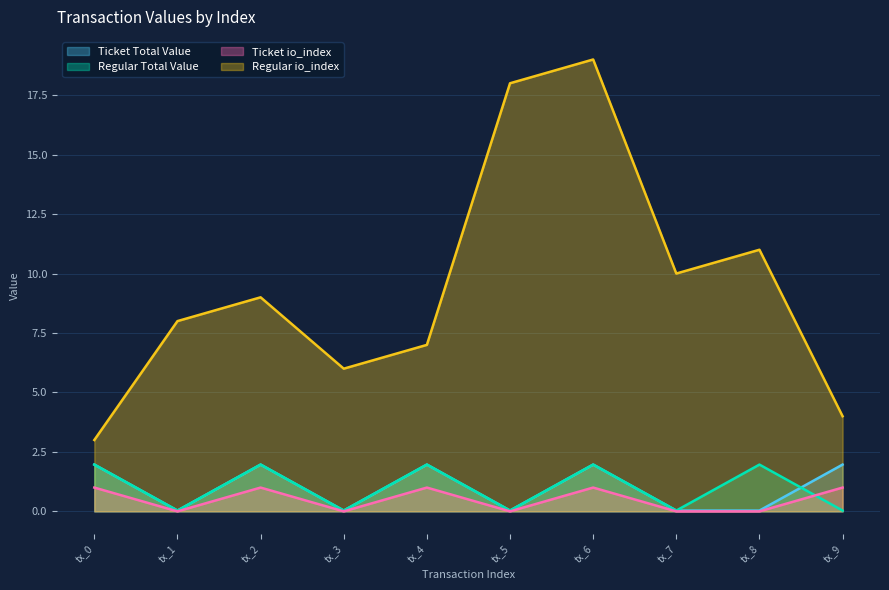

What is the sum of all Ticket Total Value values?

10.0